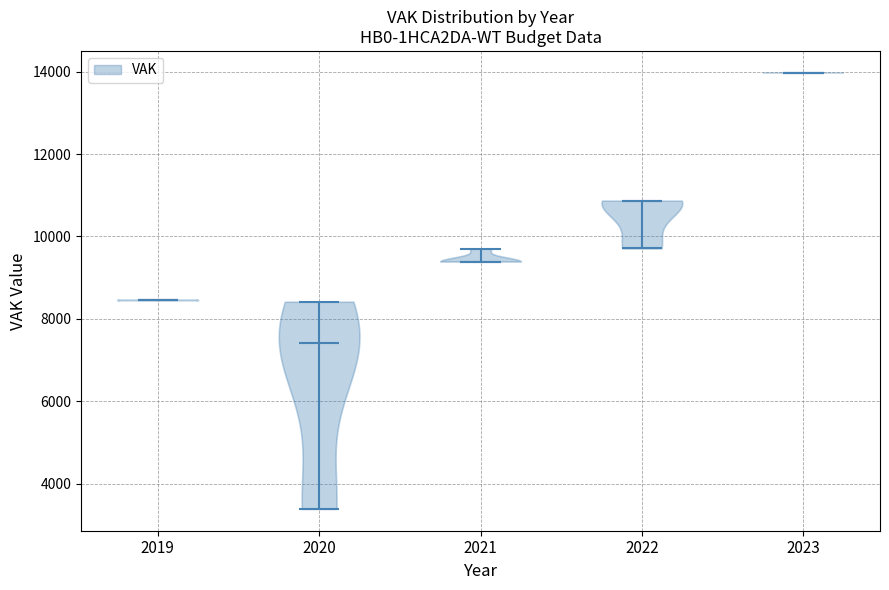

Which violin has the highest median line?

2023